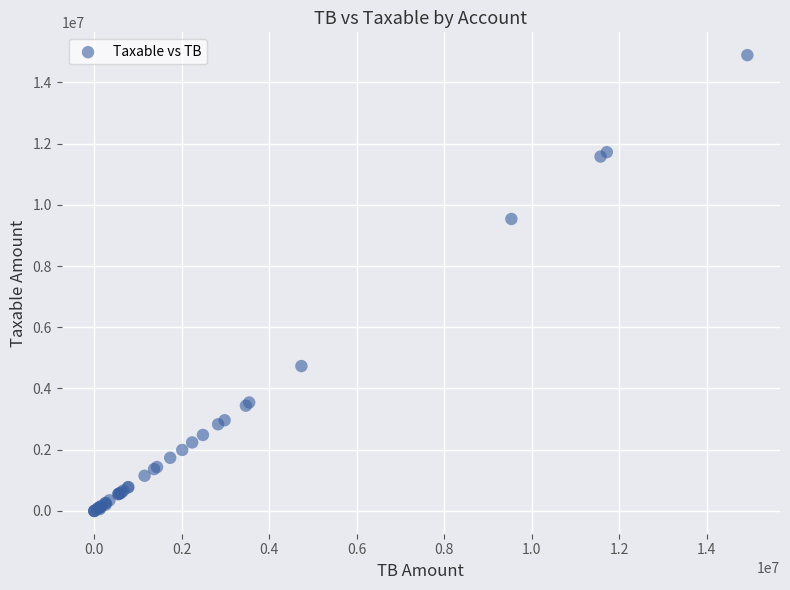

What Y value in the scatter plot is closest to 7443929?

9536057.6